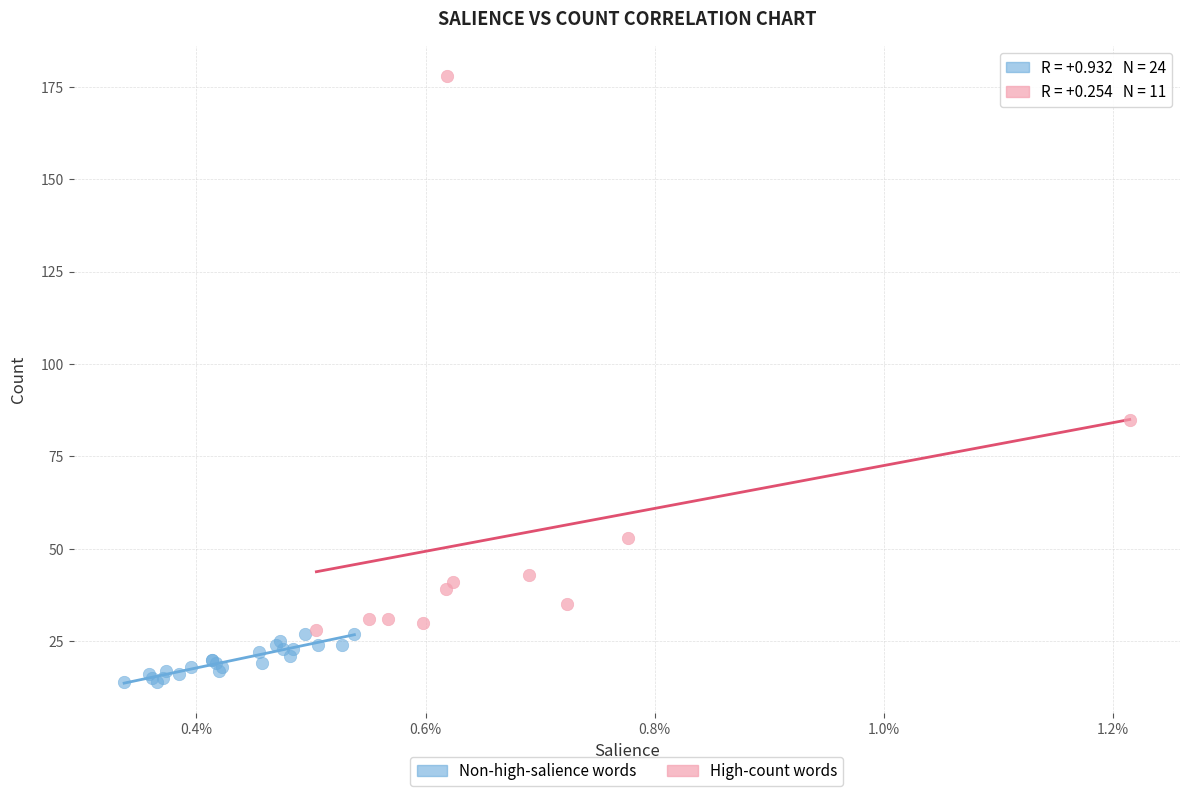

Which series contains the highest Y value?

High-count words